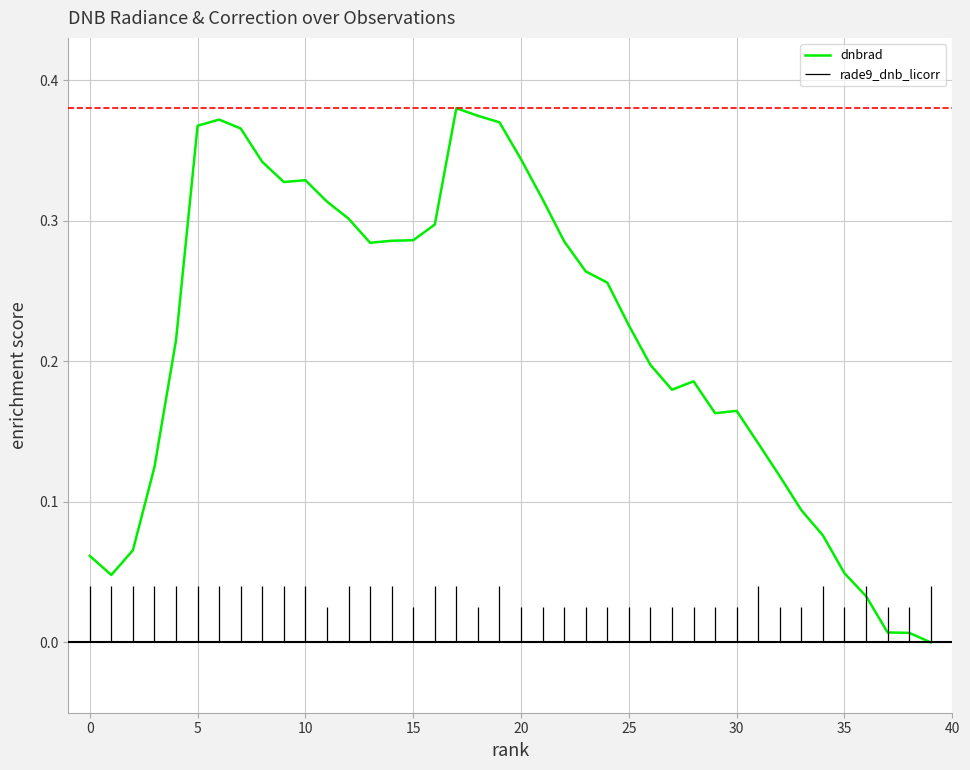

True or false: dnbrad has a value of 0.1 at 35.

False